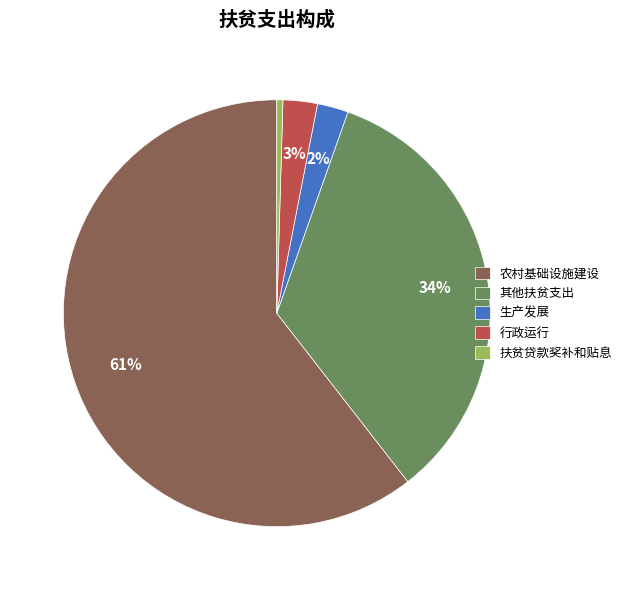

True or false: 农村基础设施建设 accounts for 61% of the total.

True